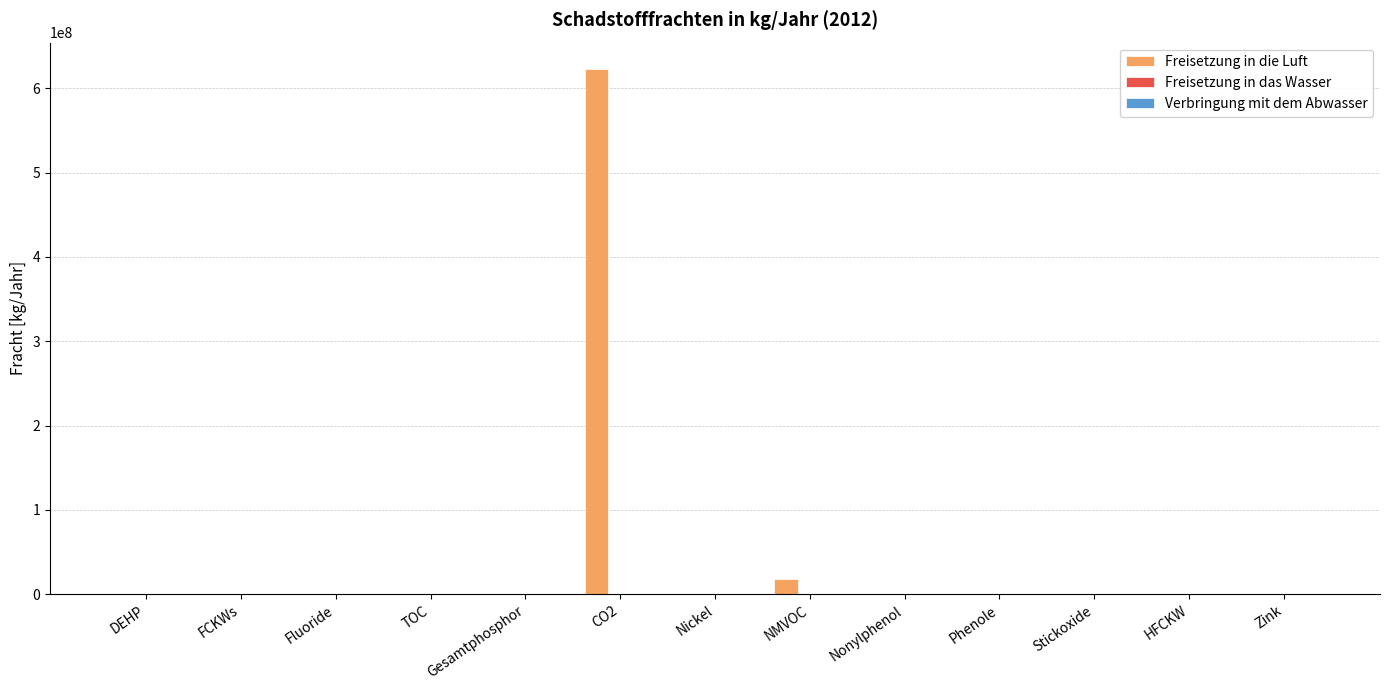

At which label does Freisetzung in die Luft reach its peak?

CO2